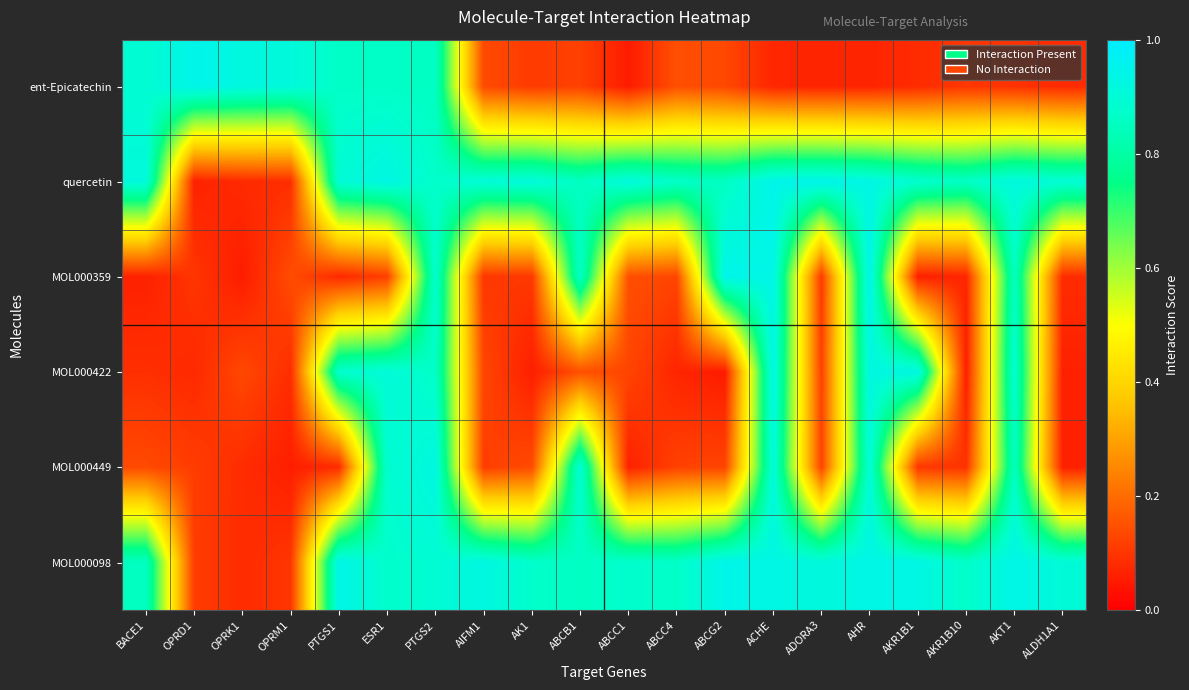

Reading left to right, transcribe all the data shown in this chart.

ent-Epicatechin: BACE1=0.9	OPRD1=0.9	OPRK1=0.9	OPRM1=0.9	PTGS1=0.9	ESR1=0.9	PTGS2=0.9	AIFM1=0.1	AK1=0.1	ABCB1=0.1	ABCC1=0.1	ABCC4=0.1	ABCG2=0.1	ACHE=0.1	ADORA3=0.1	AHR=0.1	AKR1B1=0.1	AKR1B10=0.1	AKT1=0.1	ALDH1A1=0.1
quercetin: BACE1=0.9	OPRD1=0.1	OPRK1=0.1	OPRM1=0.1	PTGS1=0.9	ESR1=0.9	PTGS2=0.9	AIFM1=0.9	AK1=0.9	ABCB1=0.9	ABCC1=0.9	ABCC4=0.9	ABCG2=0.9	ACHE=0.9	ADORA3=0.9	AHR=0.9	AKR1B1=0.9	AKR1B10=0.9	AKT1=0.9	ALDH1A1=0.9
MOL000359: BACE1=0.1	OPRD1=0.1	OPRK1=0.1	OPRM1=0.1	PTGS1=0.1	ESR1=0.1	PTGS2=0.9	AIFM1=0.1	AK1=0.1	ABCB1=0.9	ABCC1=0.1	ABCC4=0.1	ABCG2=0.9	ACHE=0.9	ADORA3=0.1	AHR=0.9	AKR1B1=0.1	AKR1B10=0.1	AKT1=0.9	ALDH1A1=0.1
MOL000422: BACE1=0.1	OPRD1=0.1	OPRK1=0.1	OPRM1=0.1	PTGS1=0.9	ESR1=0.9	PTGS2=0.9	AIFM1=0.1	AK1=0.1	ABCB1=0.1	ABCC1=0.1	ABCC4=0.1	ABCG2=0.1	ACHE=0.9	ADORA3=0.1	AHR=0.9	AKR1B1=0.9	AKR1B10=0.1	AKT1=0.9	ALDH1A1=0.1
MOL000449: BACE1=0.1	OPRD1=0.1	OPRK1=0.1	OPRM1=0.1	PTGS1=0.1	ESR1=0.9	PTGS2=0.9	AIFM1=0.1	AK1=0.1	ABCB1=0.9	ABCC1=0.1	ABCC4=0.1	ABCG2=0.1	ACHE=0.9	ADORA3=0.1	AHR=0.9	AKR1B1=0.1	AKR1B10=0.1	AKT1=0.9	ALDH1A1=0.1
MOL000098: BACE1=0.9	OPRD1=0.1	OPRK1=0.1	OPRM1=0.1	PTGS1=0.9	ESR1=0.9	PTGS2=0.9	AIFM1=0.9	AK1=0.9	ABCB1=0.9	ABCC1=0.9	ABCC4=0.9	ABCG2=0.9	ACHE=0.9	ADORA3=0.9	AHR=0.9	AKR1B1=0.9	AKR1B10=0.9	AKT1=0.9	ALDH1A1=0.9